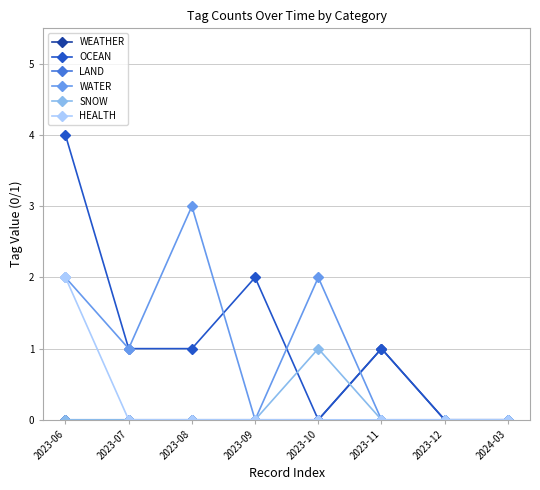

What is the difference between the maximum and minimum values in the WEATHER series?

1